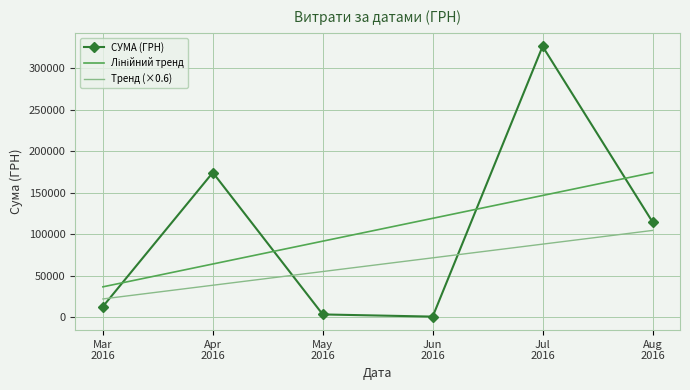

Which series ends up on top after the final intersection of СУМА (ГРН) and Тренд (×0.6)?

СУМА (ГРН)